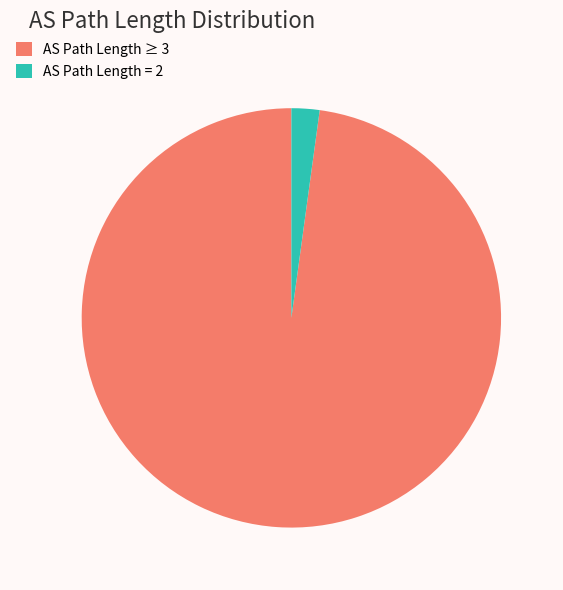

The AS Path Length ≥ 3 slice represents 98% of the pie. True or false?

True